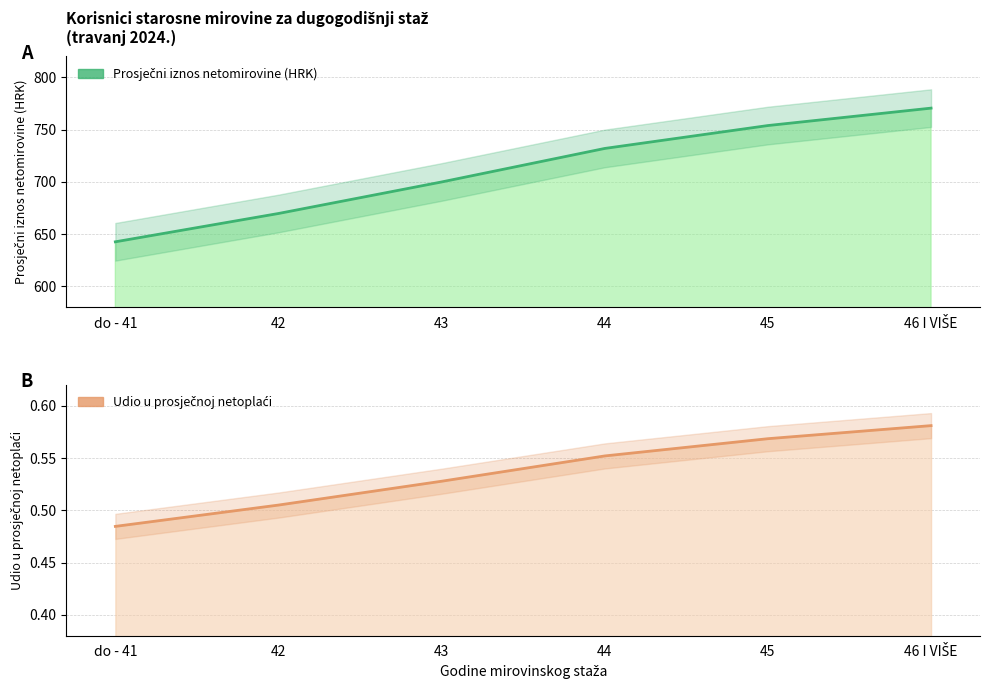

List the series in order of their overall mean, highest first.

Prosječni iznos netomirovine, Udio u prosječnoj netoplaći